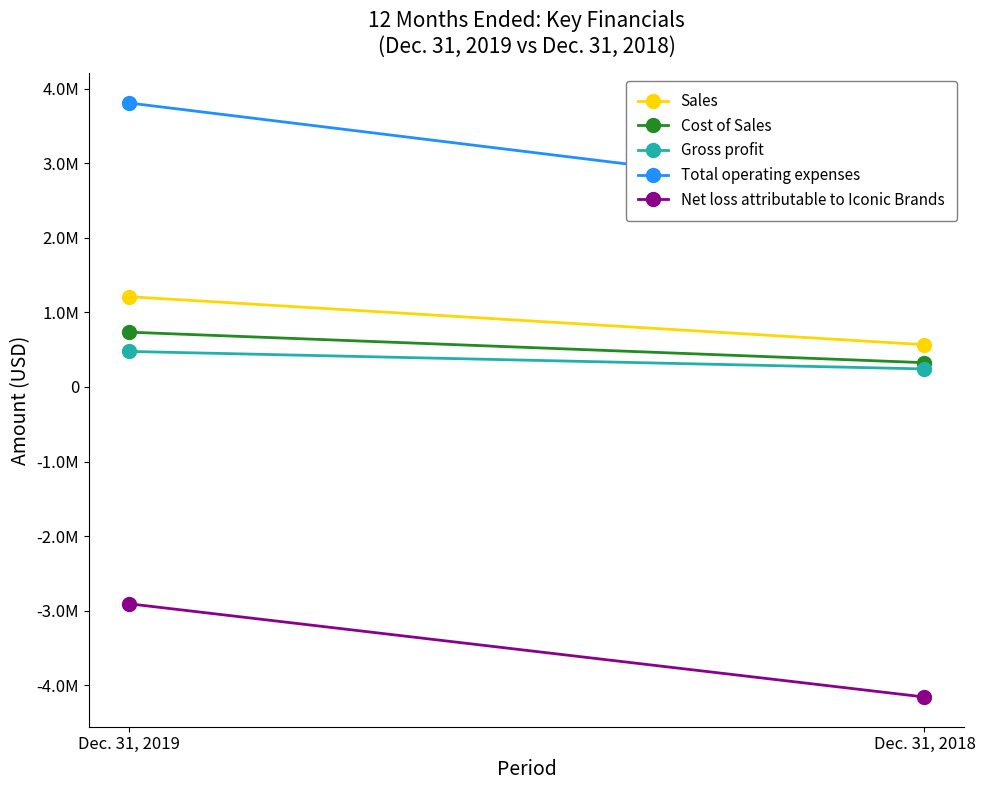

What is the average value of the Gross profit series?

358480